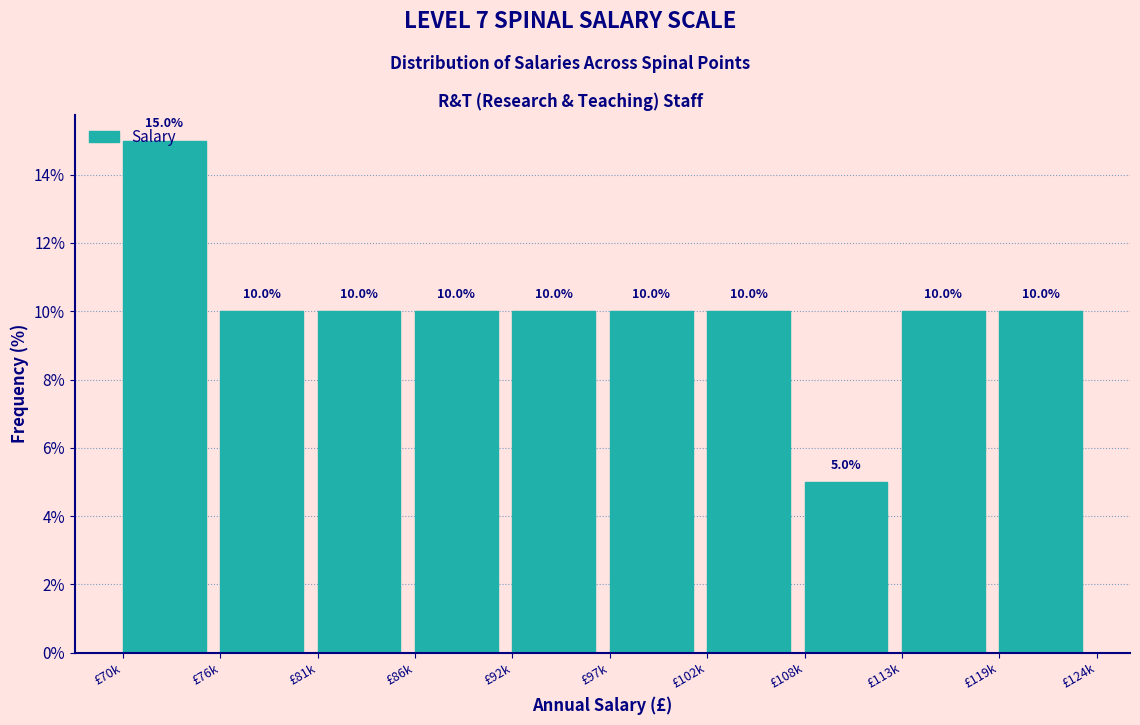

How many values are between 10 and 11?

8